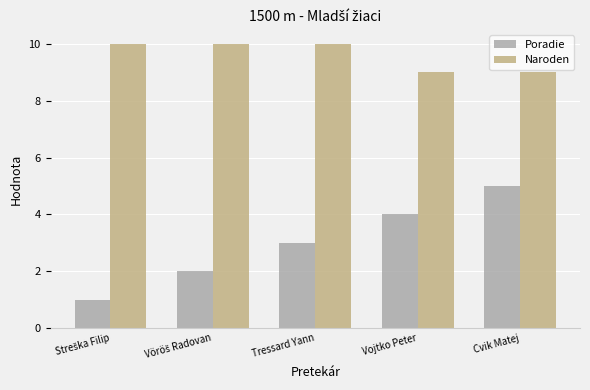

What is the difference between the maximum and minimum values in the Poradie series?

4